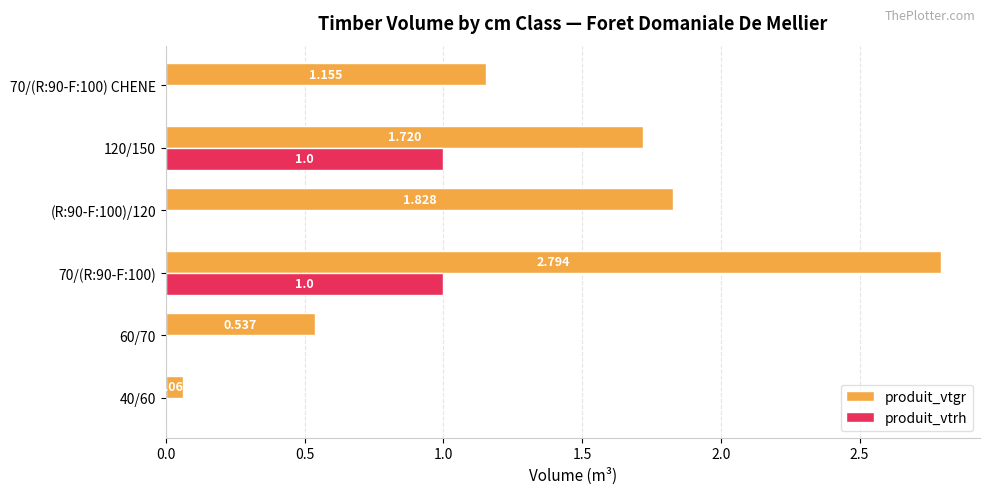

How many values in the produit_vtgr series exceed 1?

4